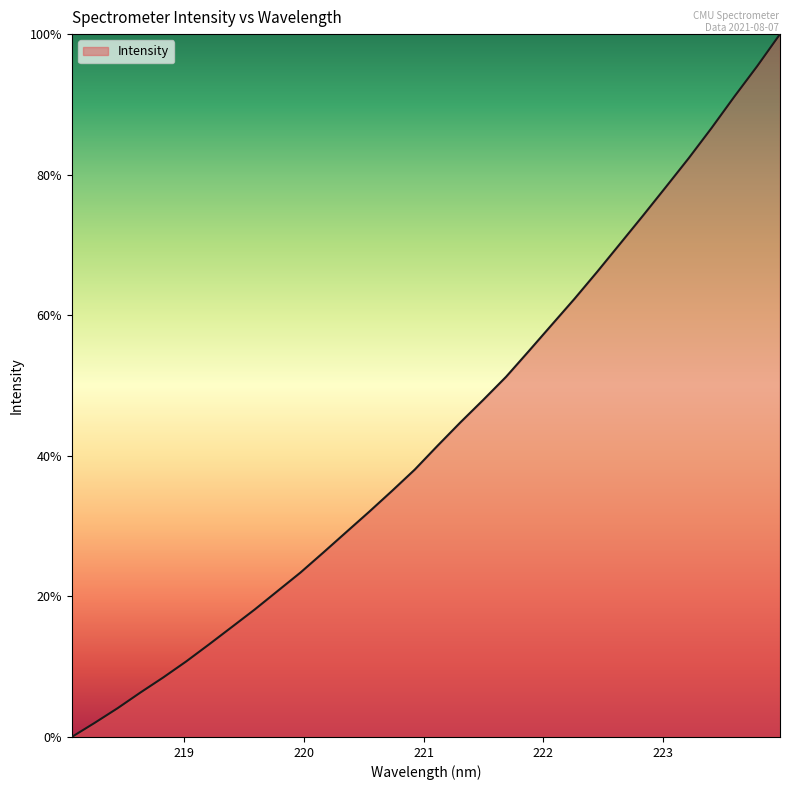

What is the greatest value displayed?

100.0